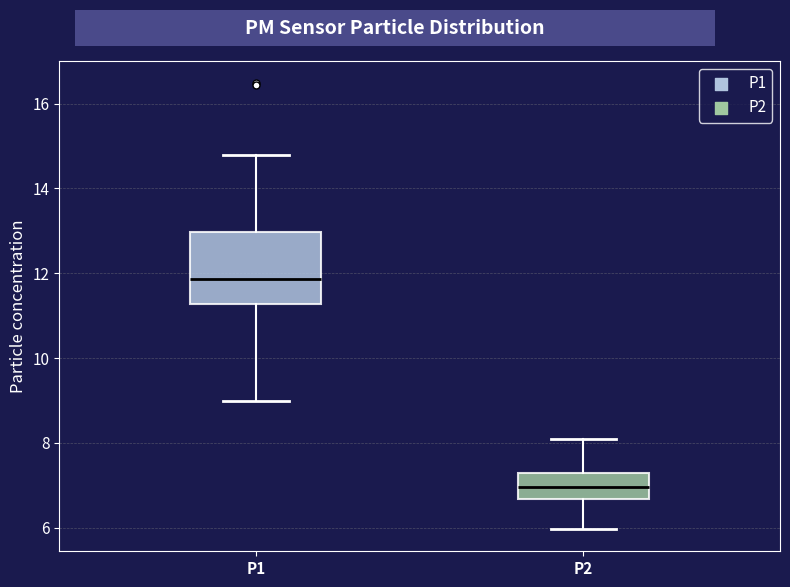

Where does the upper whisker of the box for P1 end on the y-axis? The values are not printed on the chart, so give them approximately, as read against the axis.

14.8